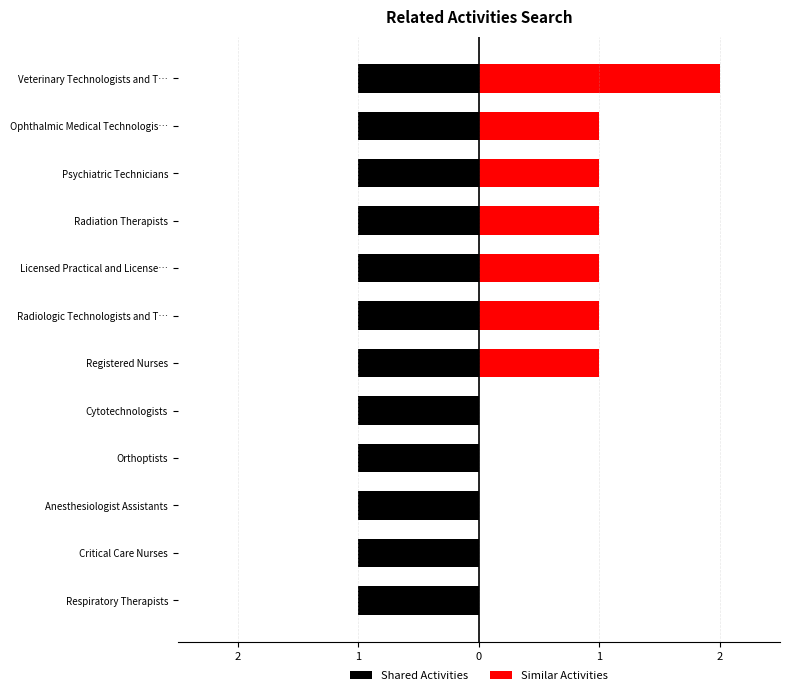

How many Similar Activities values are between 0 and 1?

11